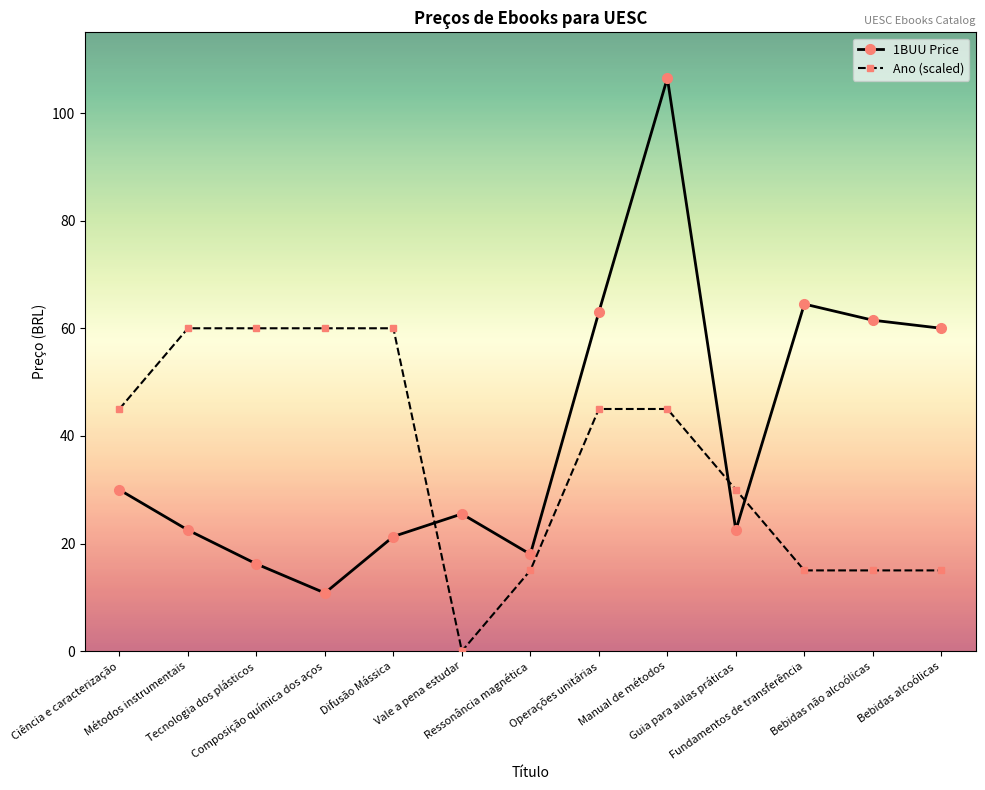

What position from the left is Tecnologia dos plásticos?

3